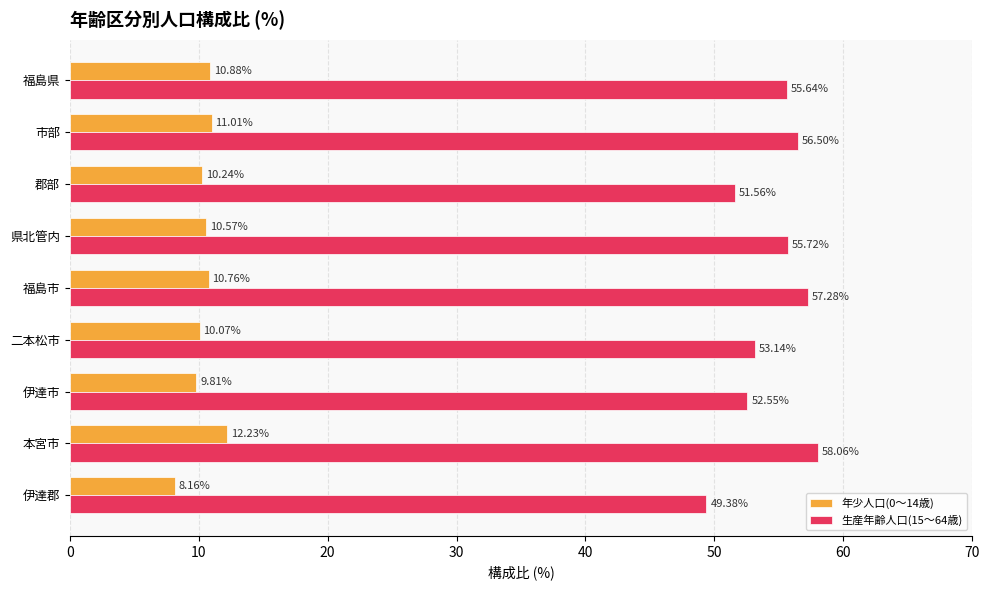

At which label is 年少人口(0～14歳) closest to 10?

二本松市